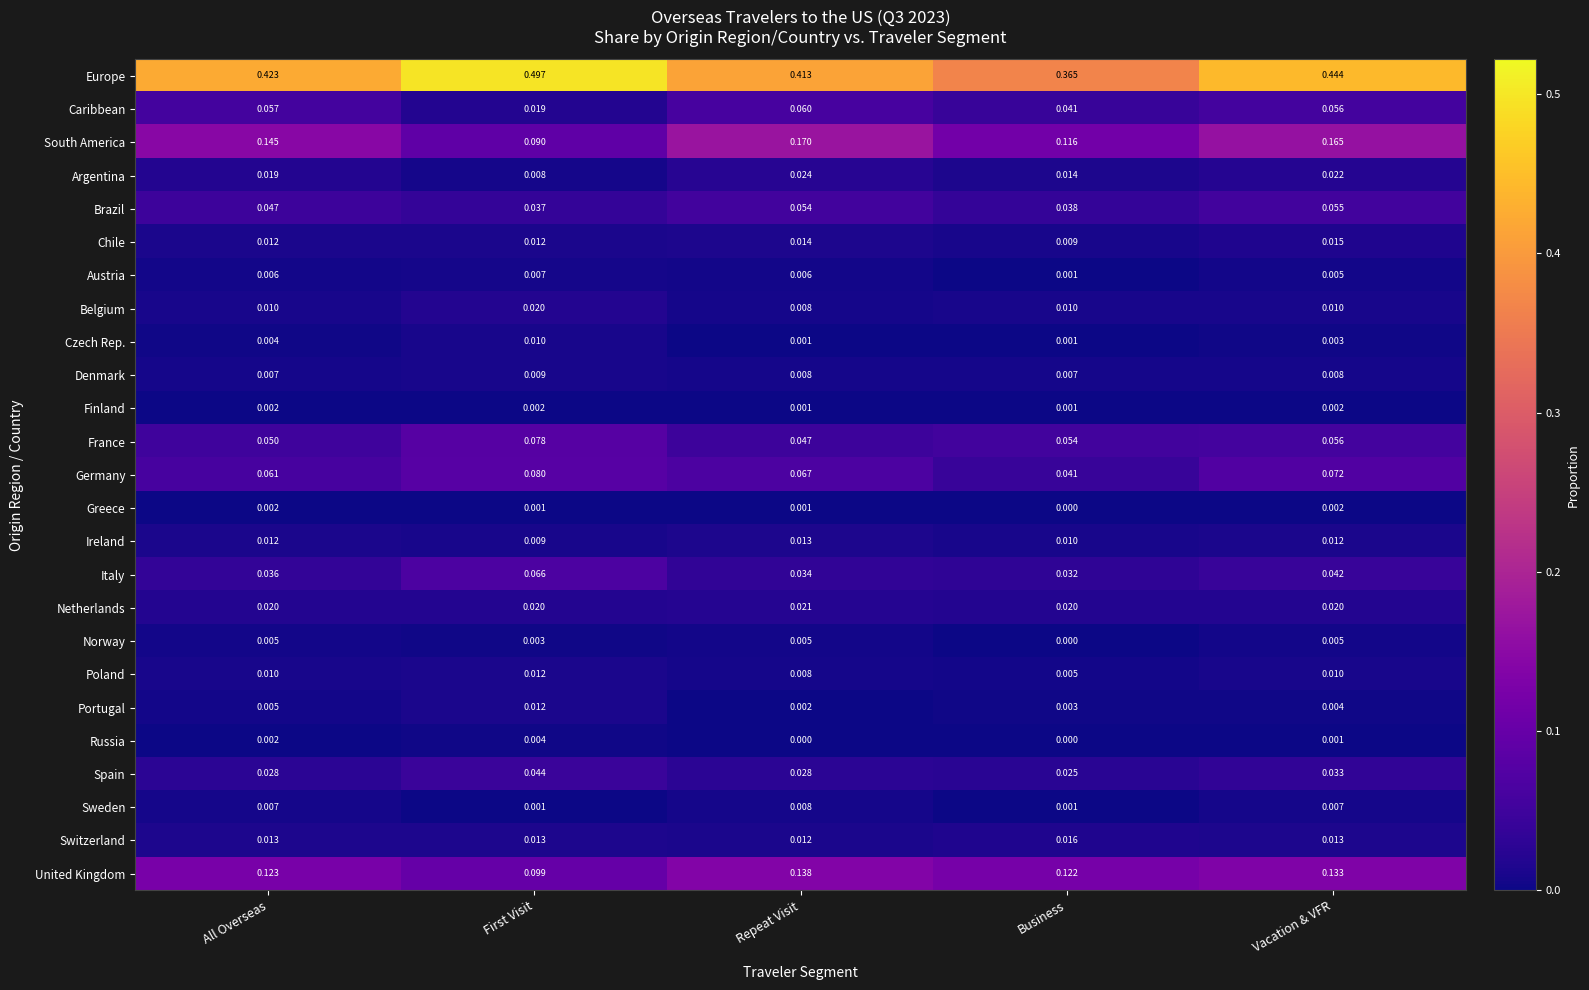

Is the value of Belgium at All Overseas greater than the value of Chile at All Overseas?

No